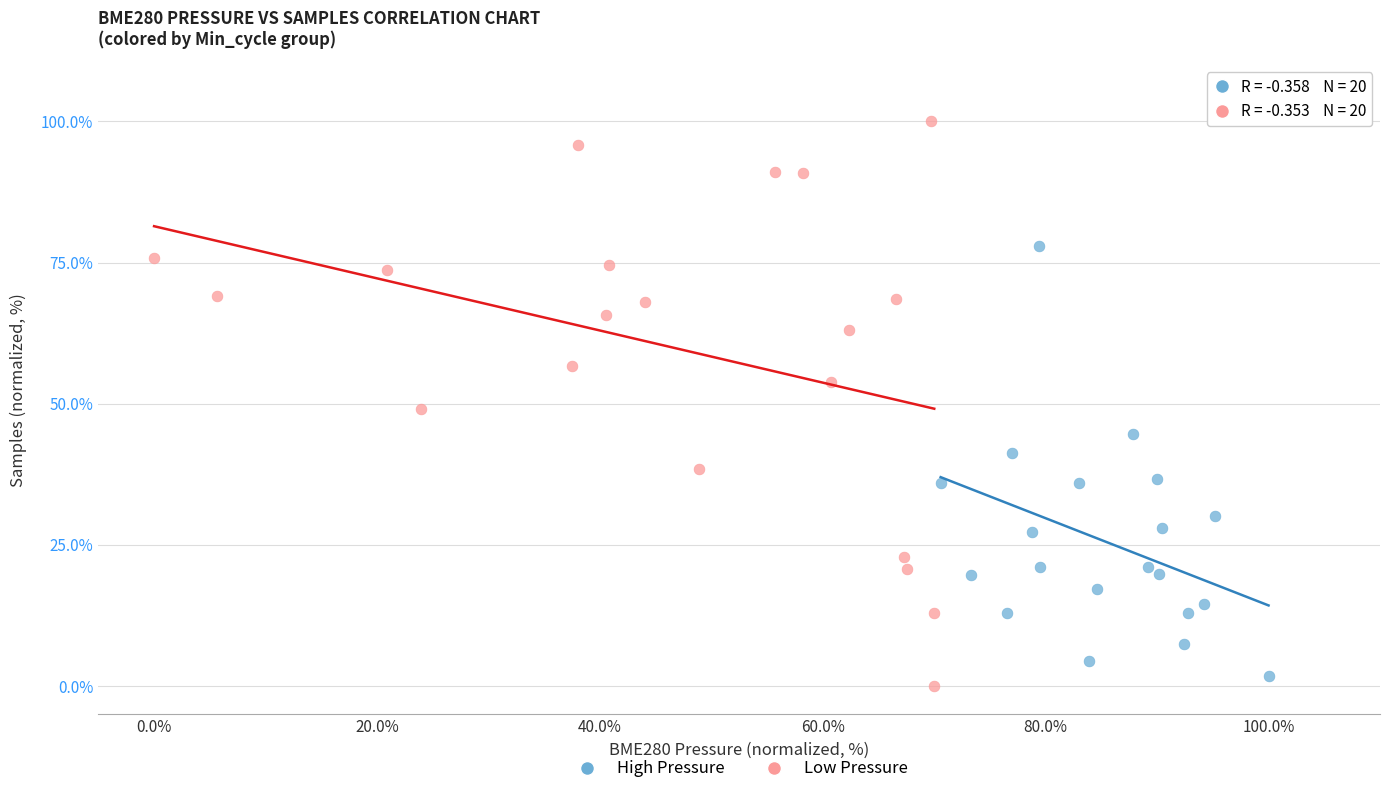

What are all the series names shown in the legend?

High Pressure, Low Pressure